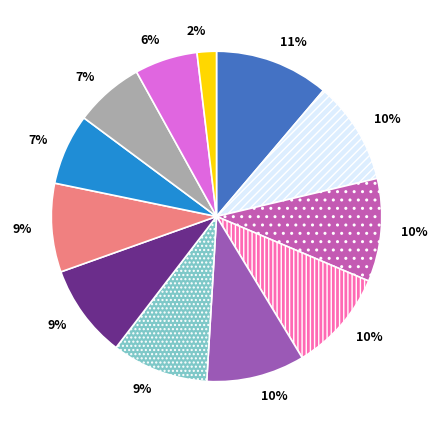

To the nearest percent, what is the difference between the largest and smallest slice percentages?

9%